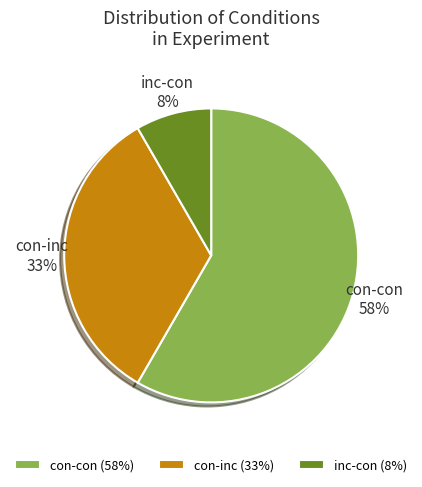

Is the sum of inc-con and con-con greater than half?

Yes